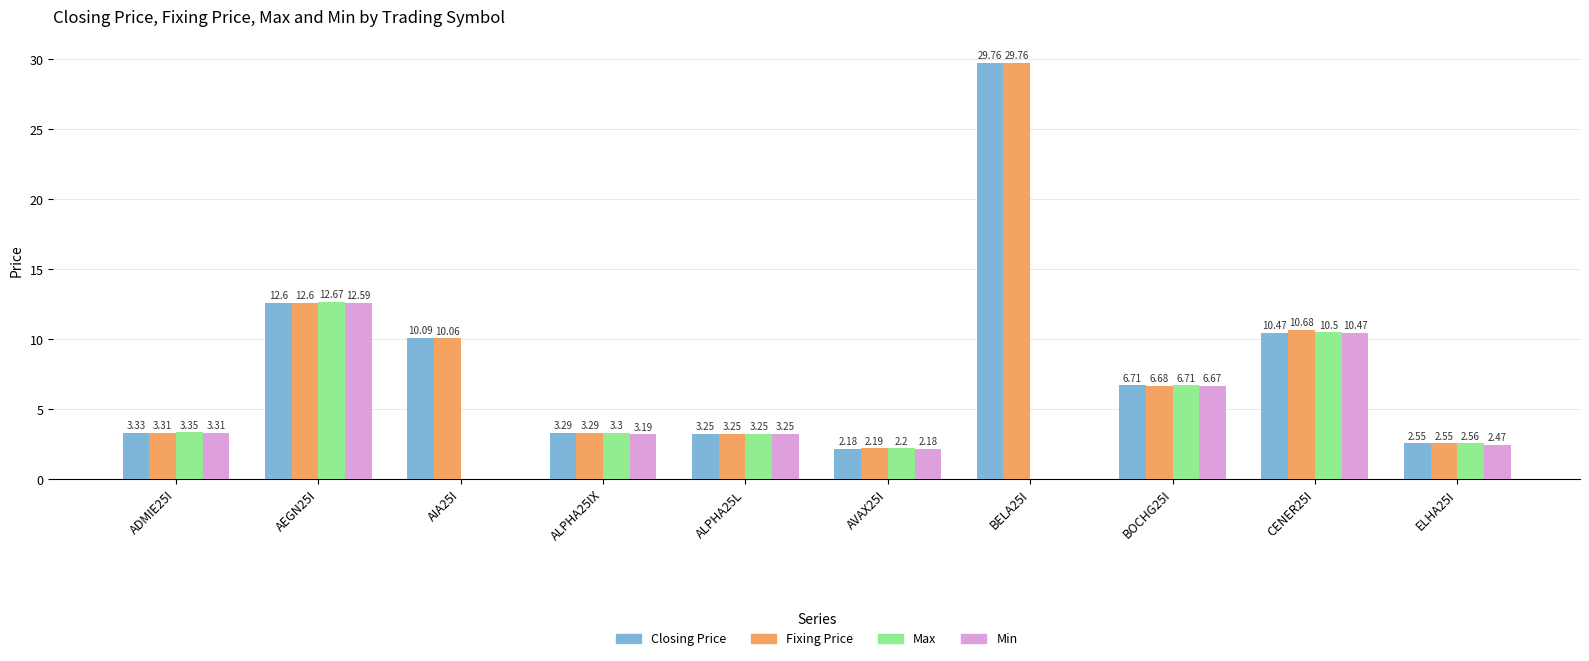

Which series has the largest total across all categories?

Fixing Price